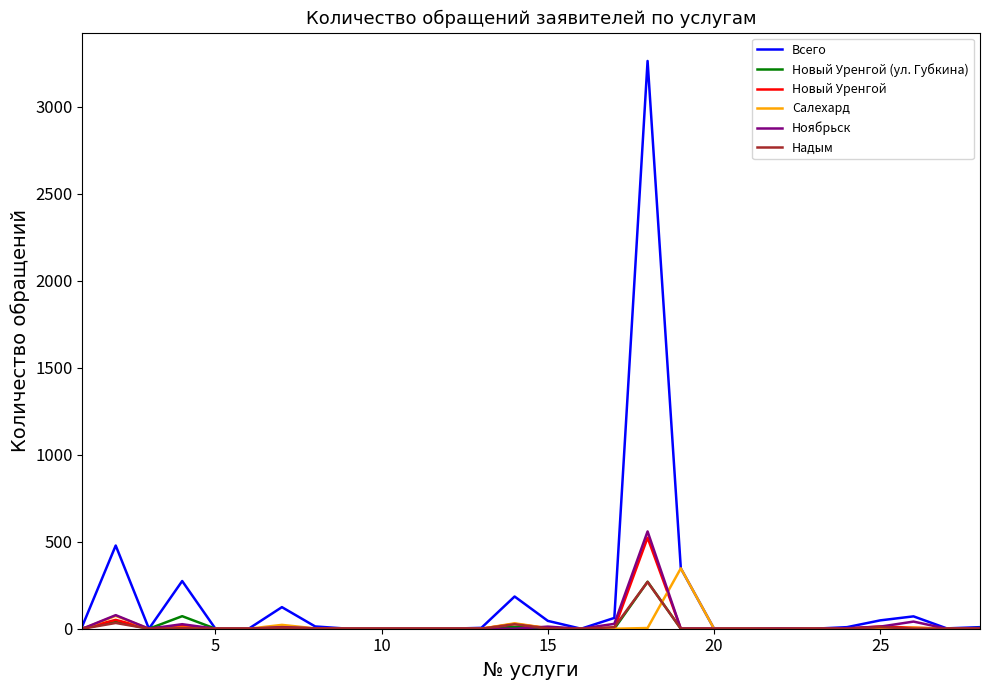

What is the difference between the maximum and minimum values in the Надым series?

269